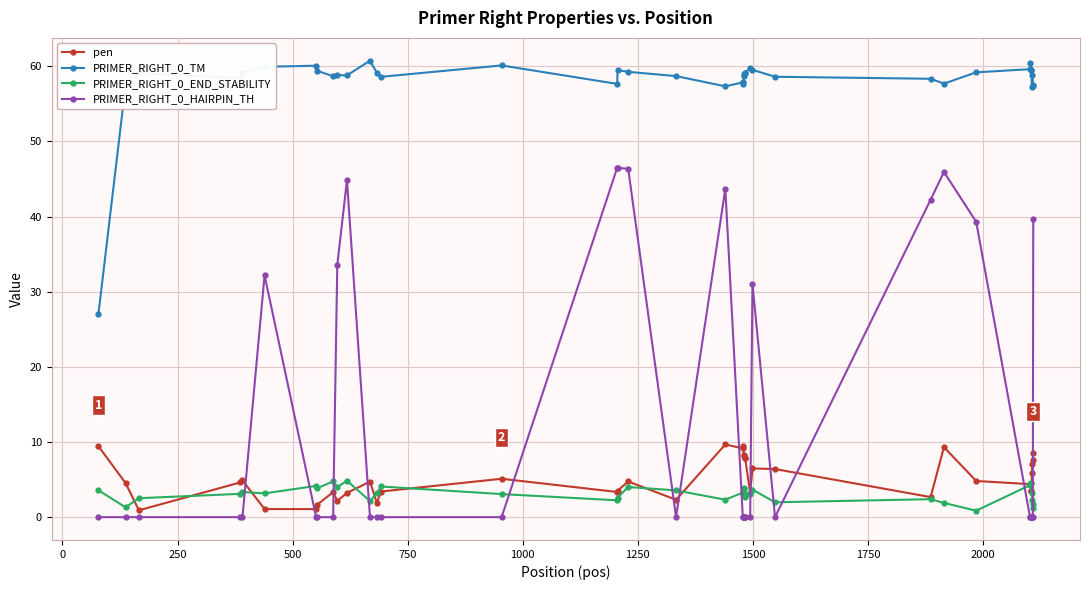

How many series are shown in this chart?

4